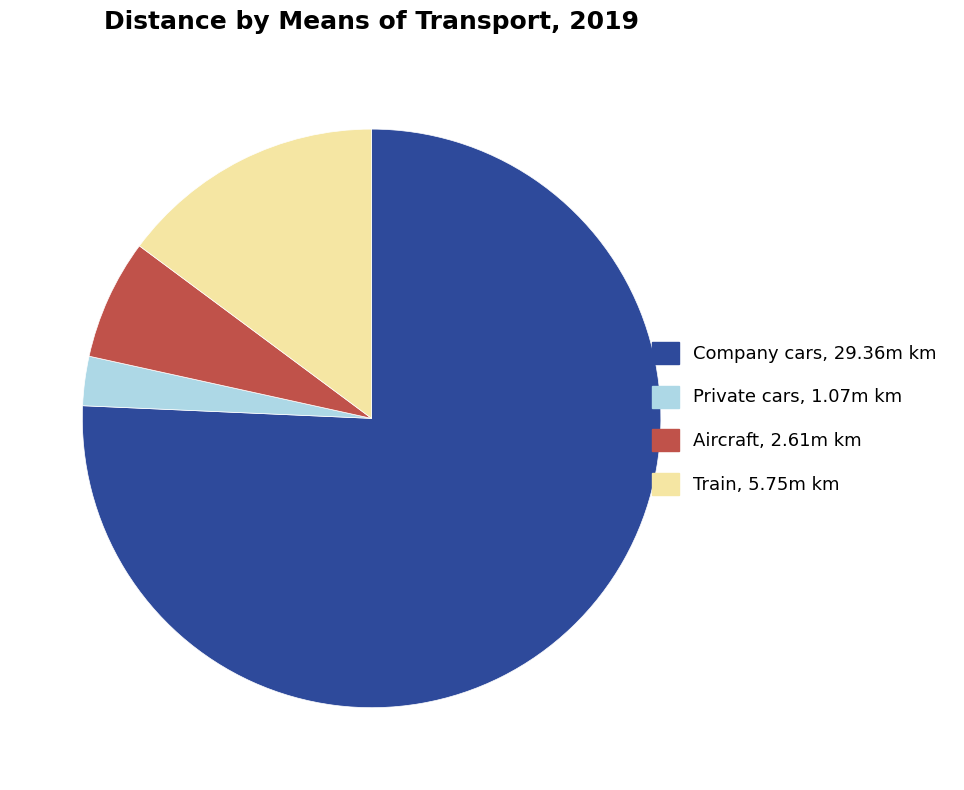

Rank the categories by value from lowest to highest.

Private cars, Aircraft, Train, Company cars